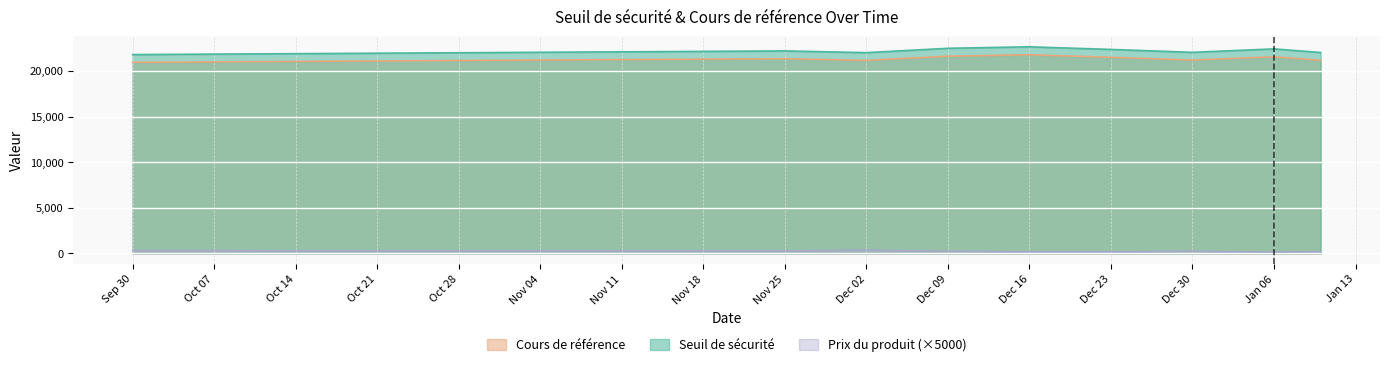

What is the maximum value shown in the chart?

22651.5